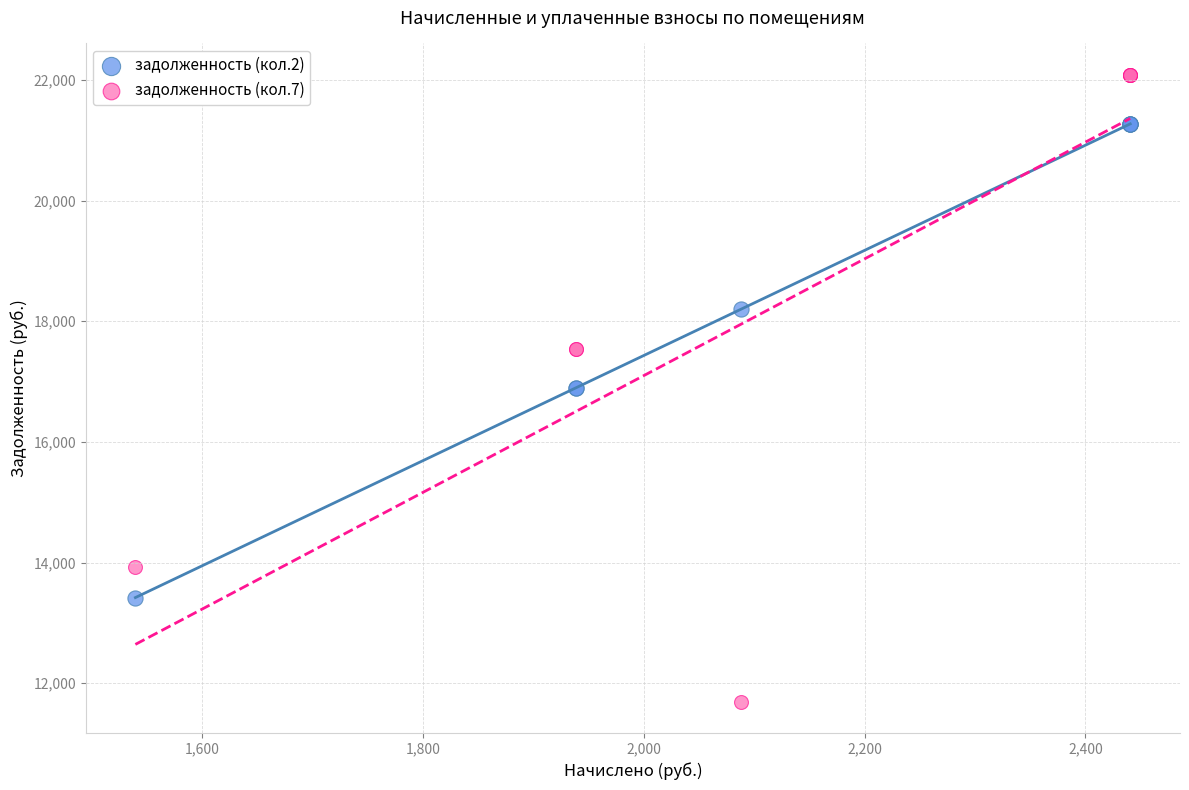

Which series contains the lowest Y value?

задолженность (кол.7)